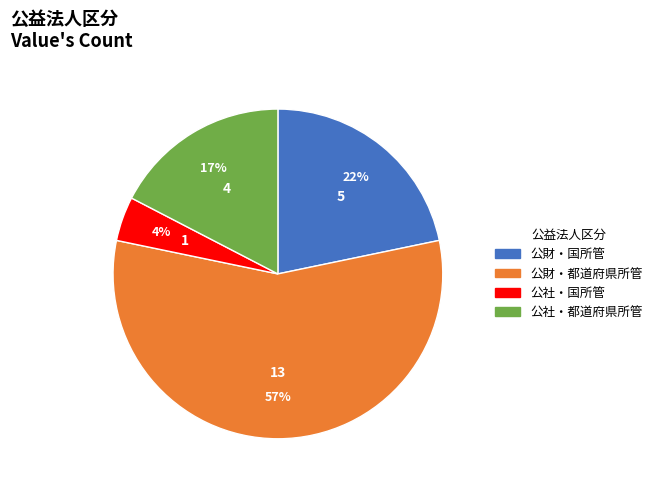

Which has a higher value, 公財・都道府県所管 or 公社・都道府県所管?

公財・都道府県所管